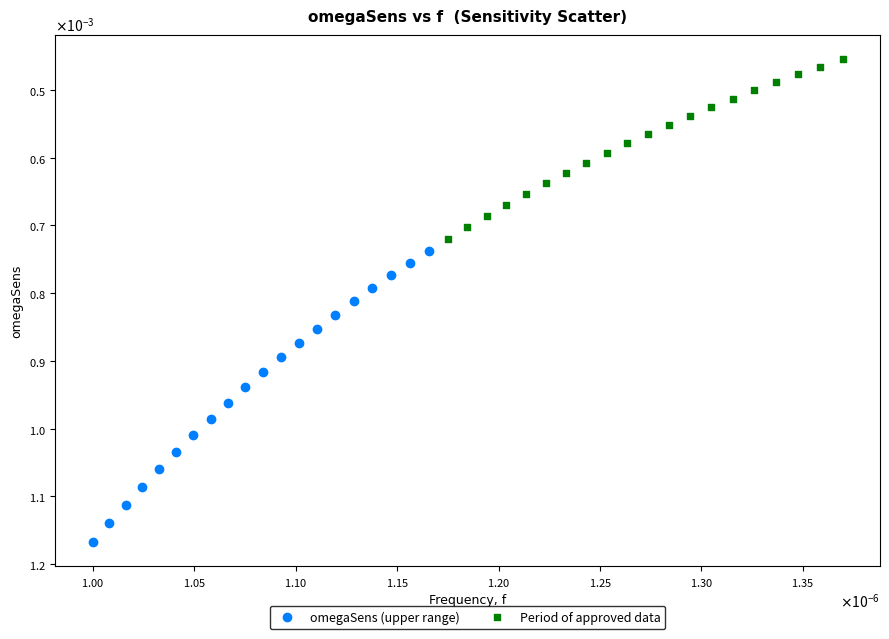

What are all the series names shown in the legend?

omegaSens (upper range), Period of approved data